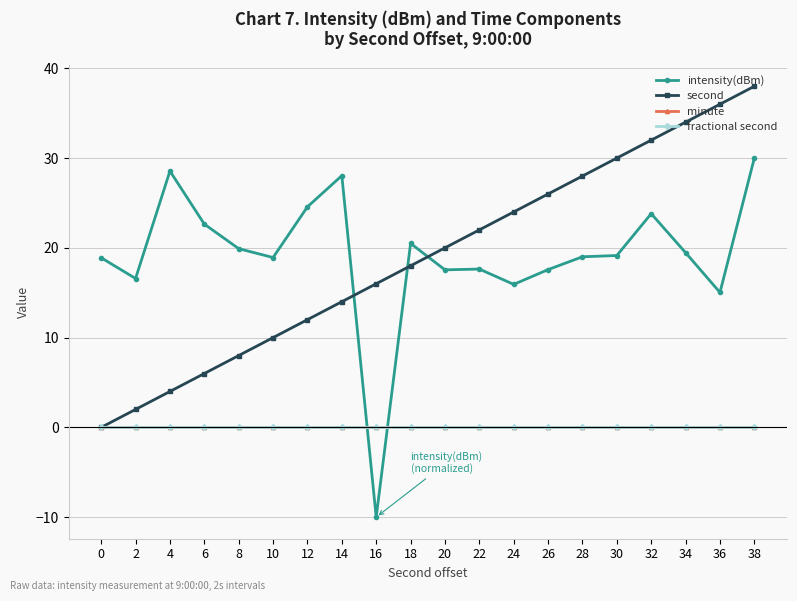

Reading left to right, extract all data points from this chart.

intensity(dBm): 0=18.9	2=16.6	4=28.6	6=22.6	8=19.9	10=18.9	12=24.6	14=28.0	16=-10.0	18=20.5	20=17.6	22=17.6	24=15.9	26=17.6	28=19.0	30=19.1	32=23.8	34=19.5	36=15.0	38=30.0
second: 0=0.0	2=2.0	4=4.0	6=6.0	8=8.0	10=10.0	12=12.0	14=14.0	16=16.0	18=18.0	20=20.0	22=22.0	24=24.0	26=26.0	28=28.0	30=30.0	32=32.0	34=34.0	36=36.0	38=38.0
minute: 0=0.0	2=0.0	4=0.0	6=0.0	8=0.0	10=0.0	12=0.0	14=0.0	16=0.0	18=0.0	20=0.0	22=0.0	24=0.0	26=0.0	28=0.0	30=0.0	32=0.0	34=0.0	36=0.0	38=0.0
fractional second: 0=0.0	2=0.0	4=0.0	6=0.0	8=0.0	10=0.0	12=0.0	14=0.0	16=0.0	18=0.0	20=0.0	22=0.0	24=0.0	26=0.0	28=0.0	30=0.0	32=0.0	34=0.0	36=0.0	38=0.0